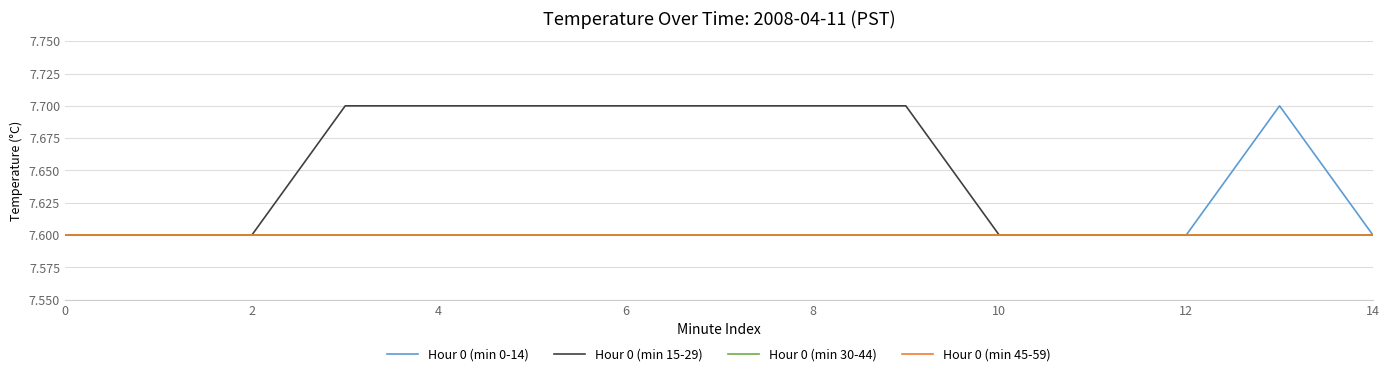

Is this an area chart (filled region under the line)?

No